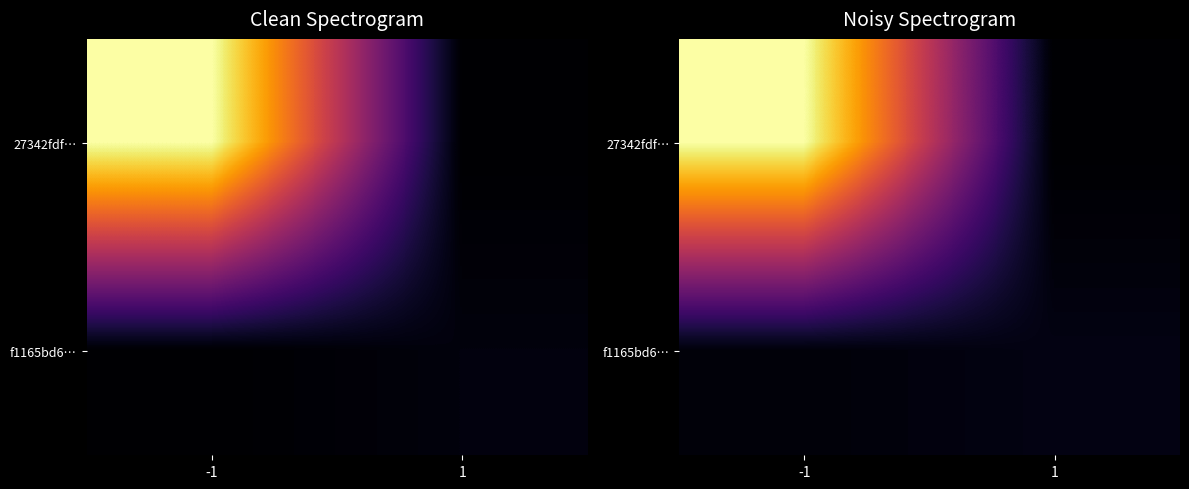

Rank the series at -1 from lowest to highest value.

f1165bd6…, 27342fdf…